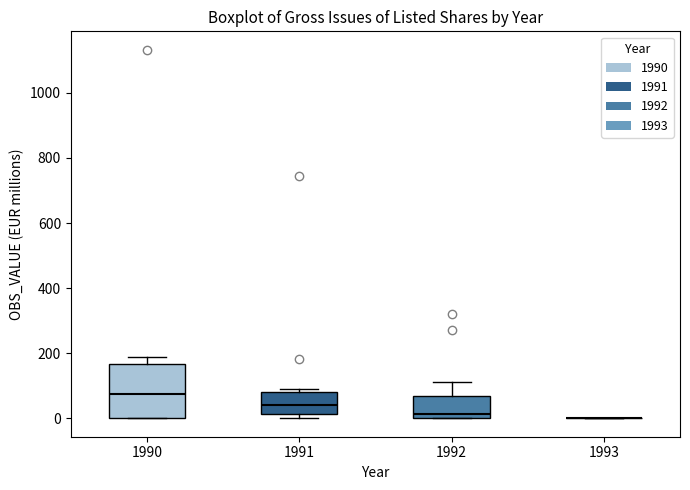

Reading left to right, read every box against the y-axis: the position of its median line, the range the box covers, and the ends of its whiskers. The values are not printed on the chart, so give them approximately, as read against the axis.

1990: median 80, box 0 to 160, whiskers 0 to 180
1991: median 40, box 20 to 80, whiskers 0 to 100
1992: median 20, box 0 to 60, whiskers 0 to 120
1993: box collapsed to a line at 0, whiskers 0 to 0